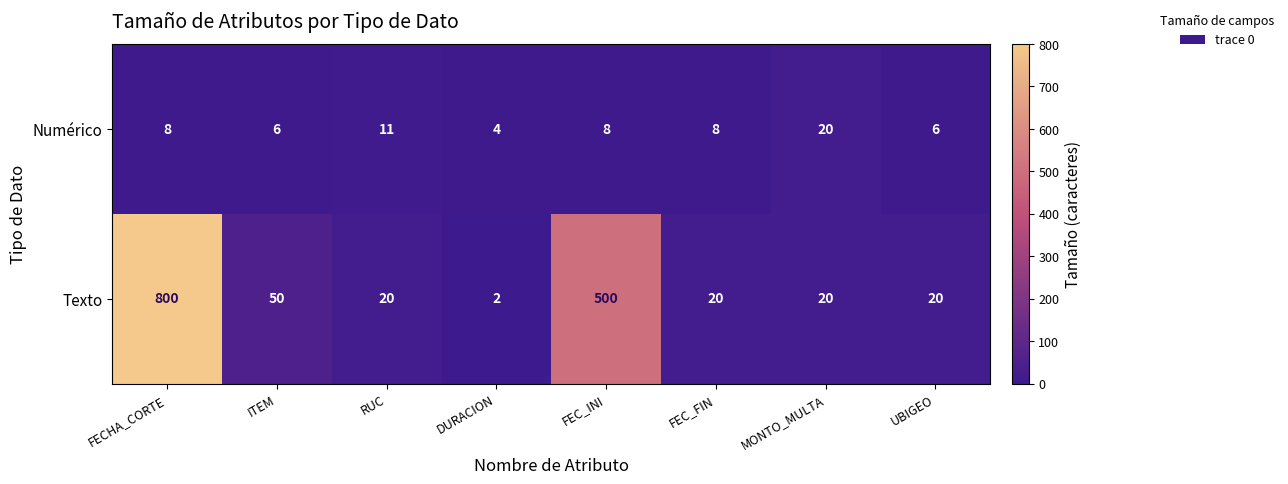

At DURACION, list the series in order from smallest to largest.

Texto, Numérico